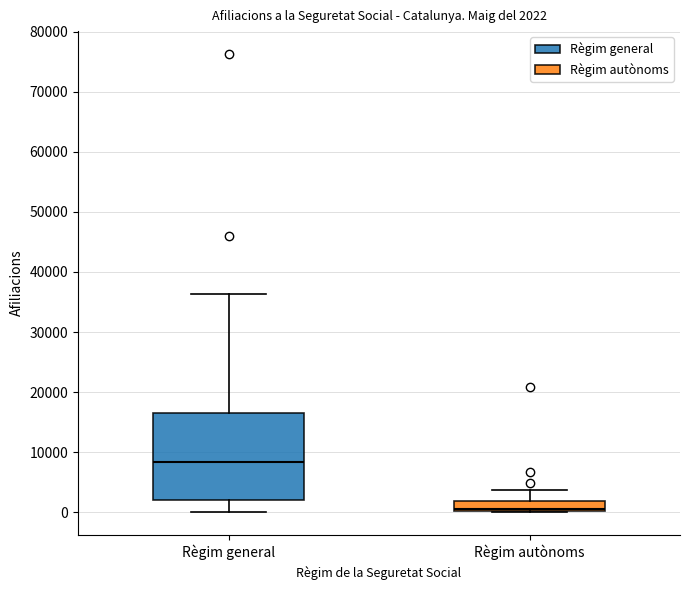

Which box's median line is the highest?

Règim general